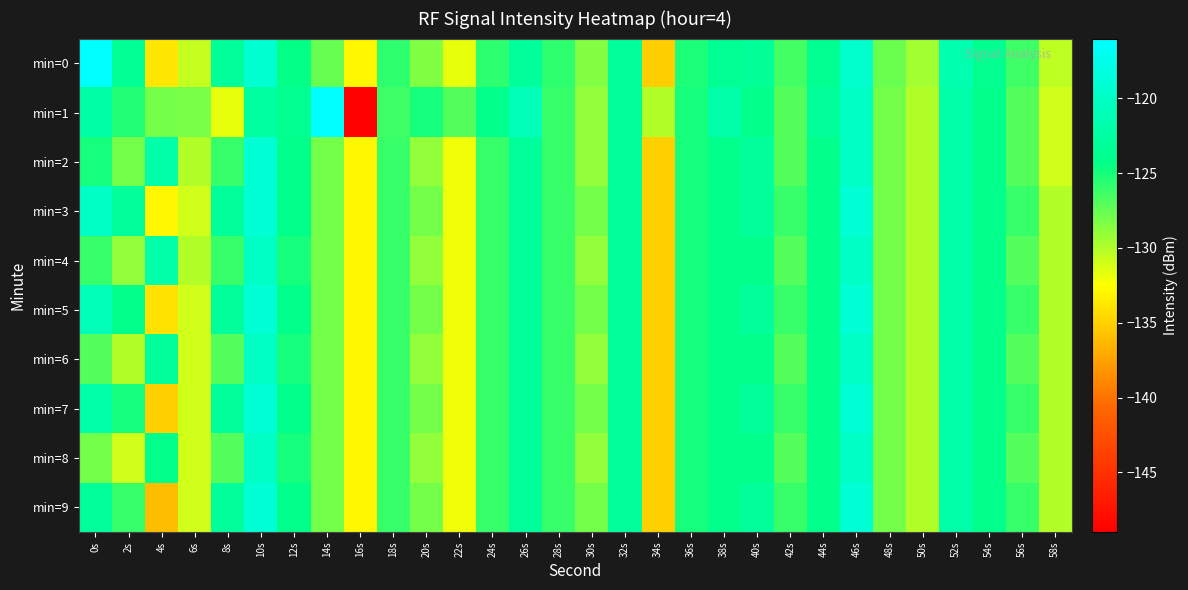

List the series in order of their peak value, highest first.

min=1, min=0, min=2, min=3, min=5, min=7, min=9, min=4, min=6, min=8